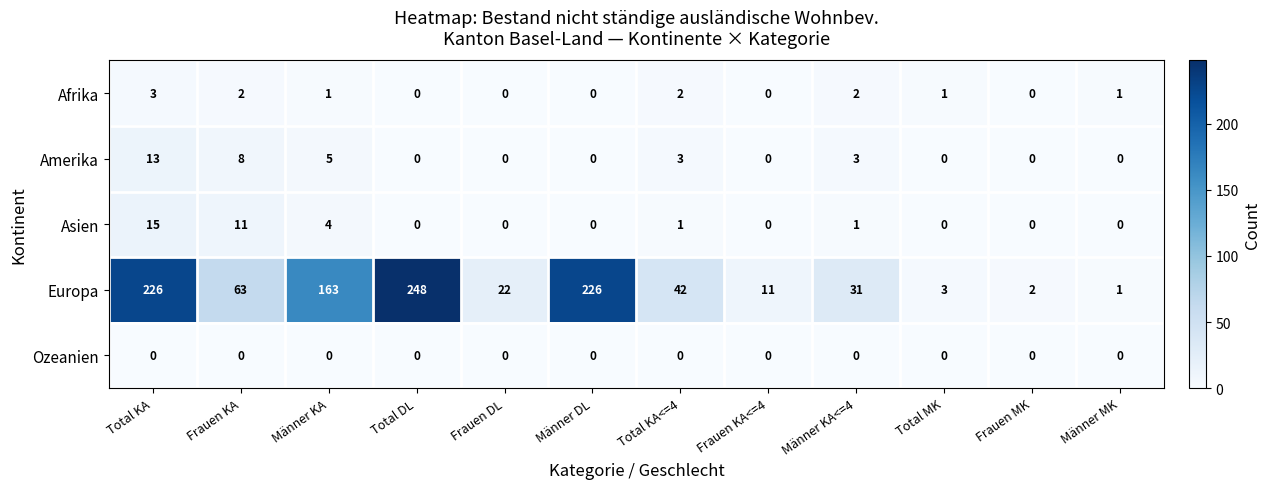

At how many categories does at least one series exceed 212?

3